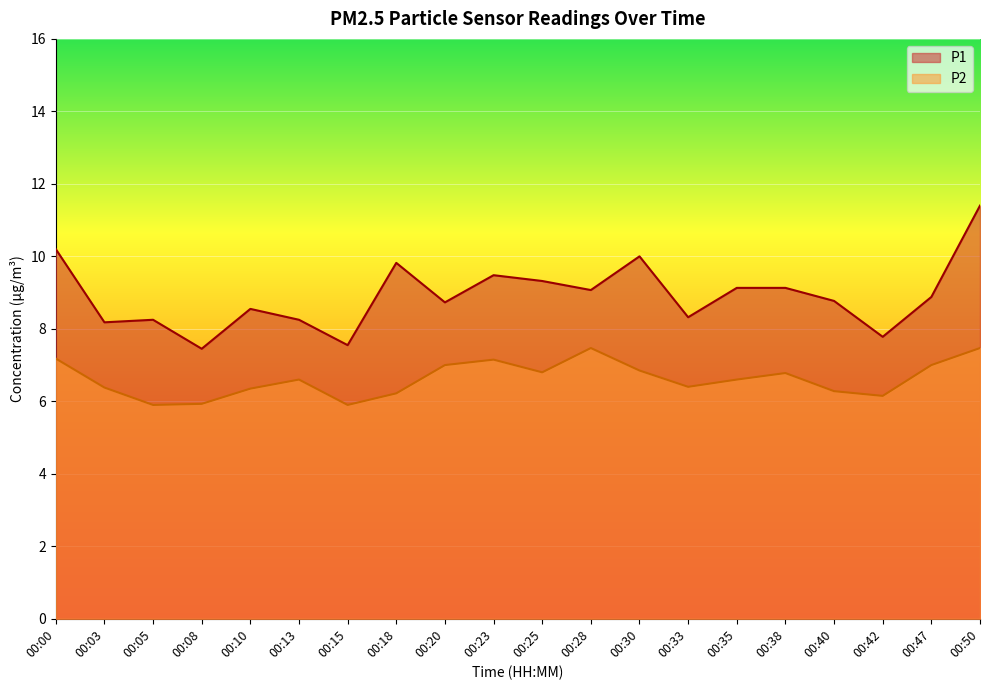

The value of P2 at 00:18 is 8.4. True or false?

False